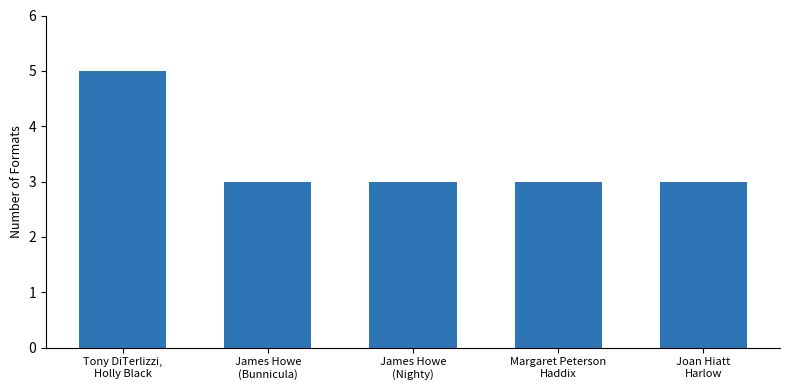

Reading left to right, list all the values displayed in this chart.

5	3	3	3	3